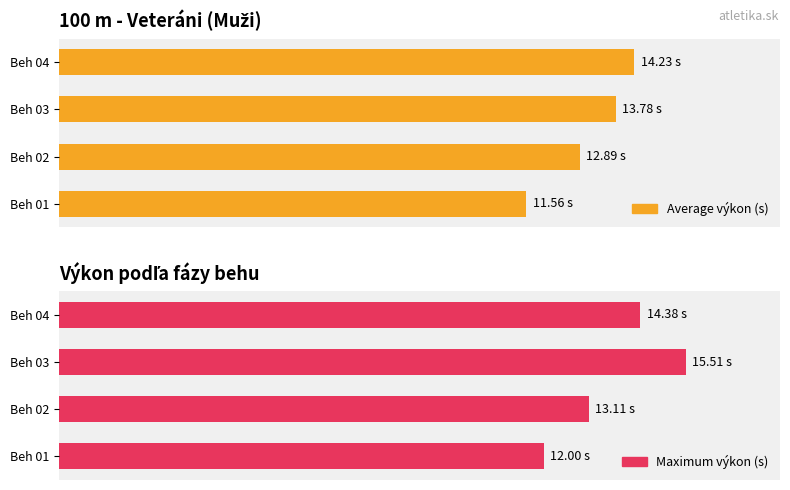

What are all the series names shown in the legend?

Average výkon (s), Maximum výkon (s)